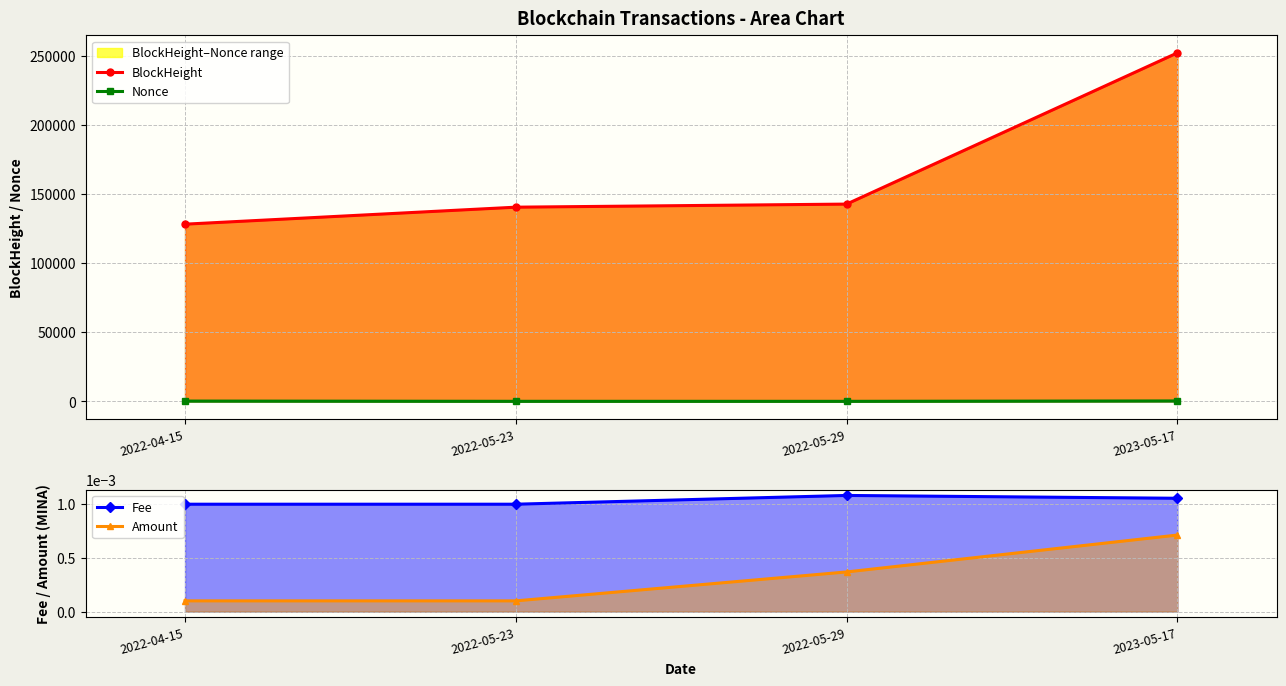

Which series has the widest spread of values?

BlockHeight